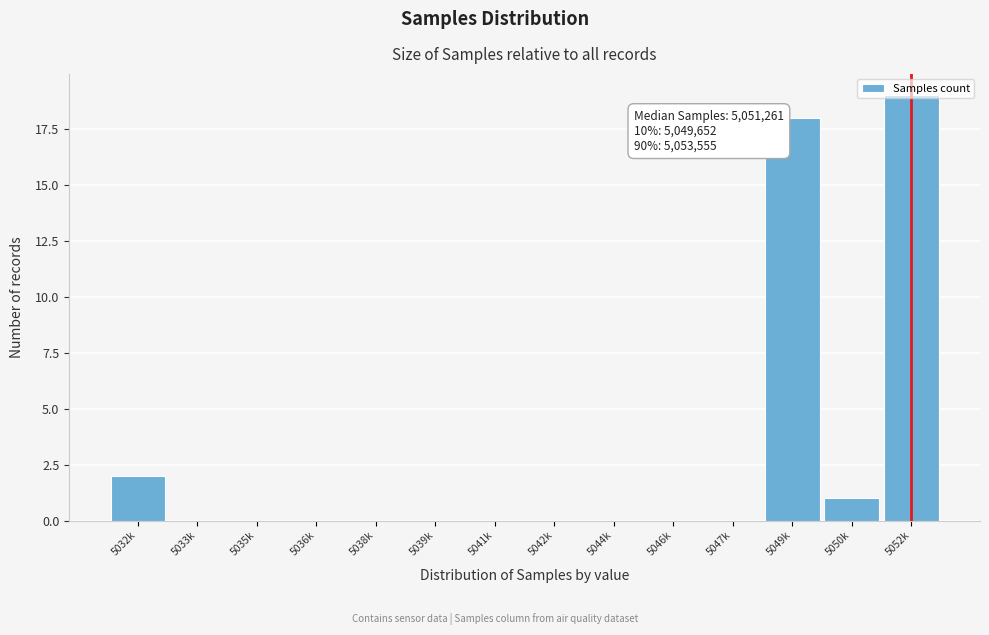

The value at 5041k is -11. True or false?

False